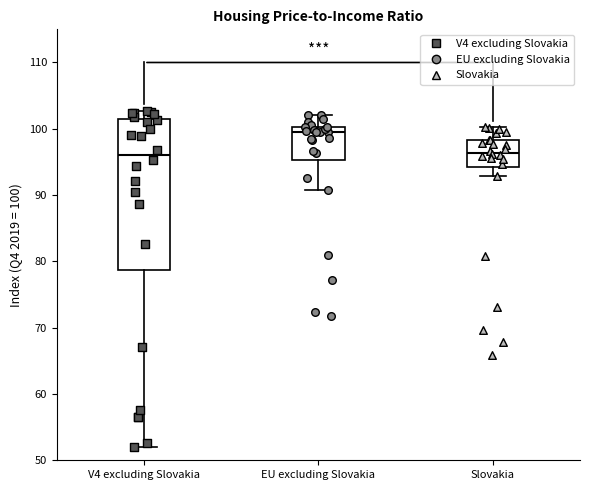

Reading left to right, transcribe this box plot: for each box, give where its median line is, the range the box spans, and where its two whiskers end, as read against the y-axis. The values are not printed on the chart, so give them approximately, as read against the axis.

V4 excluding Slovakia: median 96, box 79 to 101, whiskers 52 to 103
EU excluding Slovakia: median 99, box 95 to 100, whiskers 91 to 102
Slovakia: median 96, box 94 to 98, whiskers 93 to 100